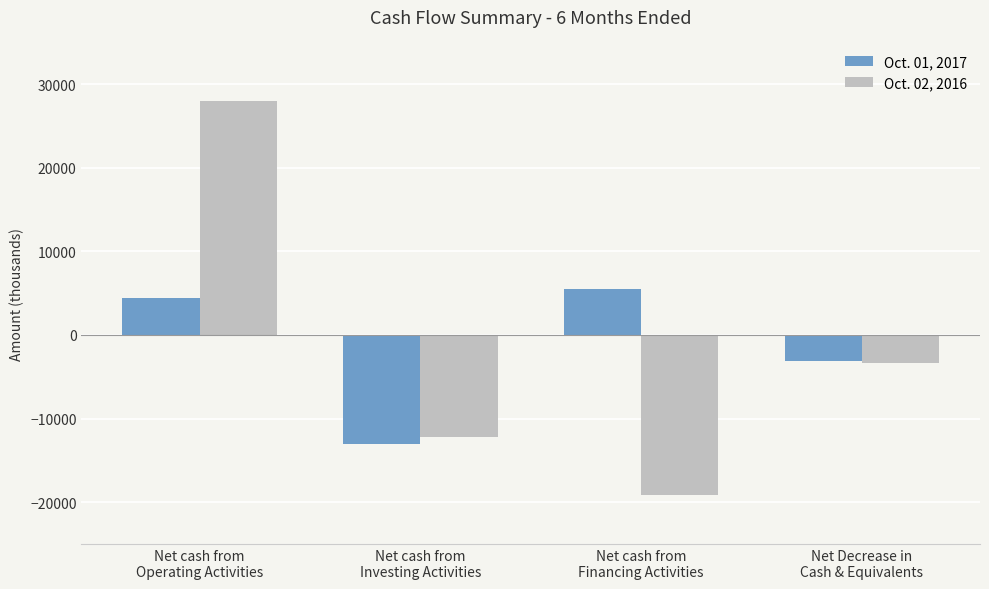

What is the value of the Oct. 01, 2017 bar at the 1st from the left?

4475